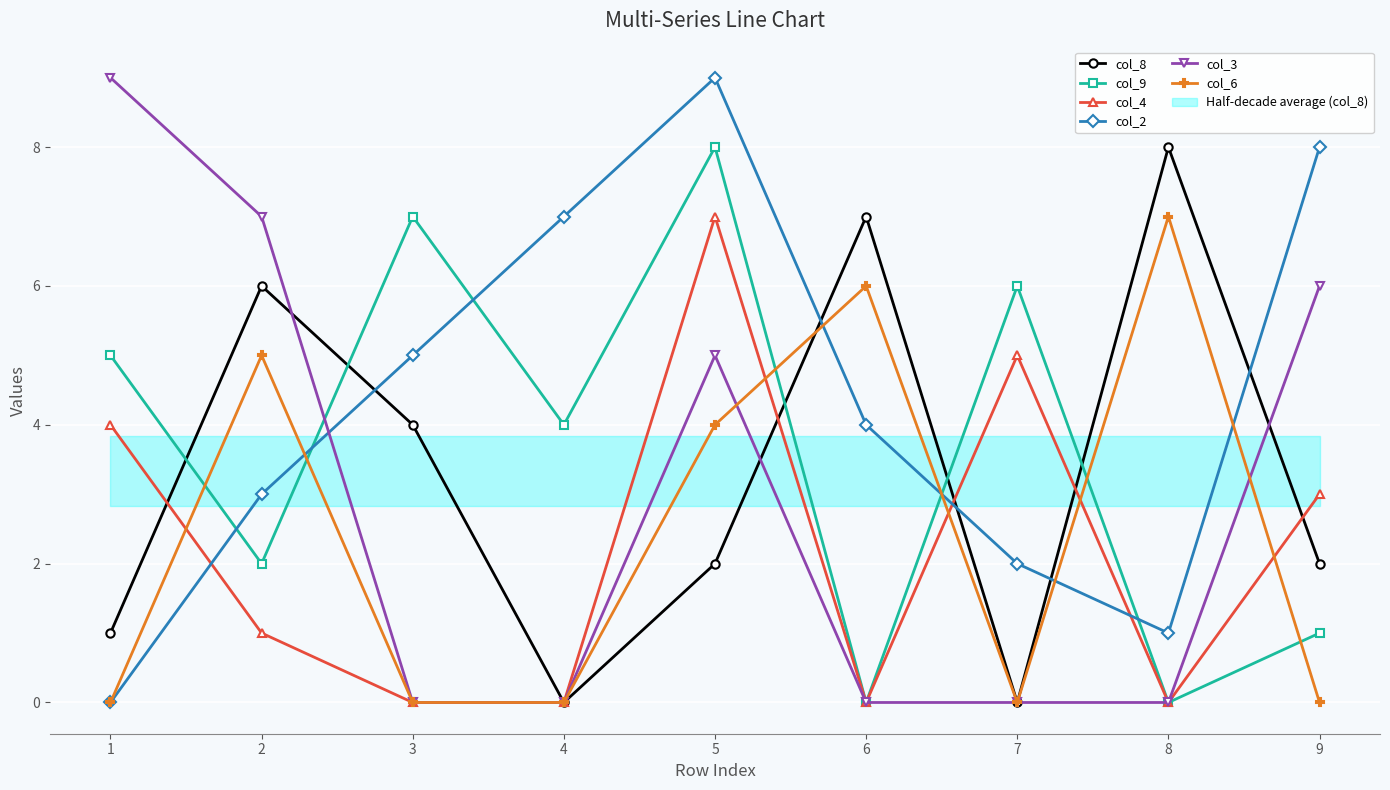

List the labels in order of col_9 value, largest first.

5, 3, 7, 1, 4, 2, 9, 6, 8